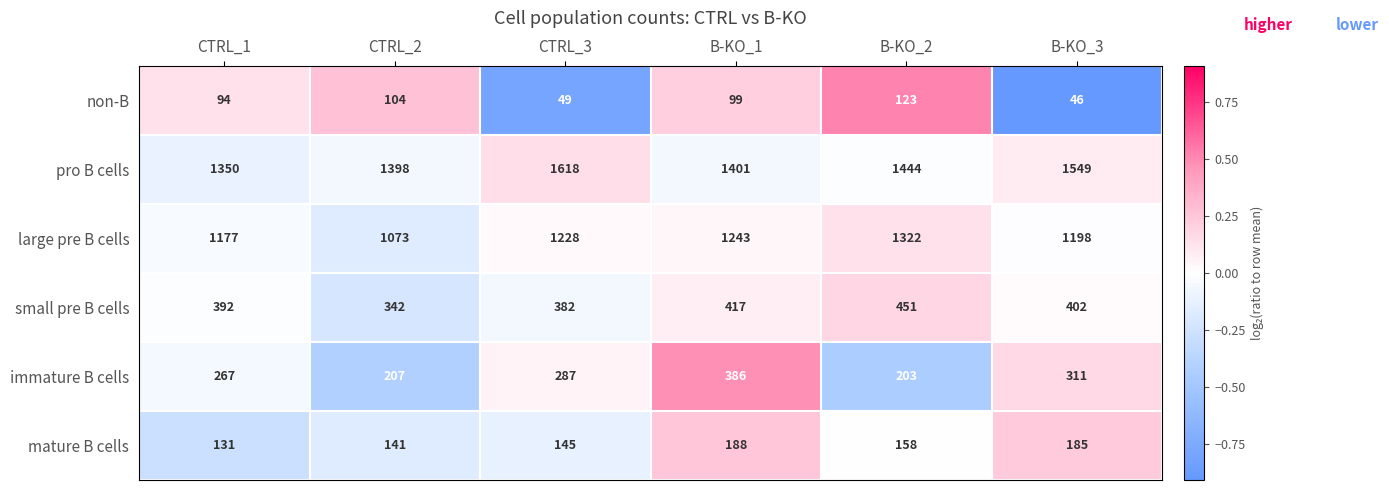

At which category does the chart reach its minimum across all series?

B-KO_3